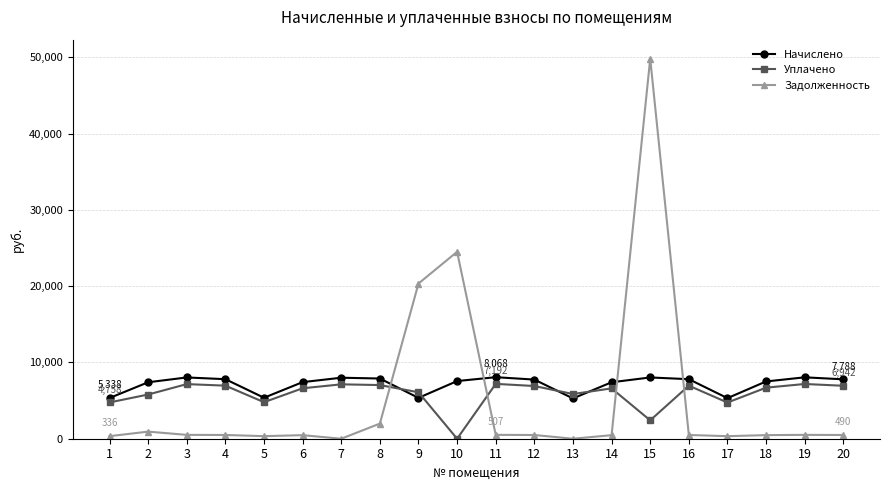

How many lines are shown in the chart?

3